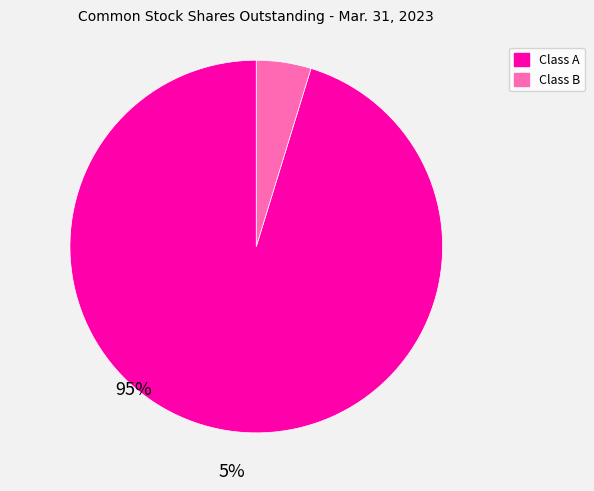

Is there any slice that represents more than half of the pie?

Yes